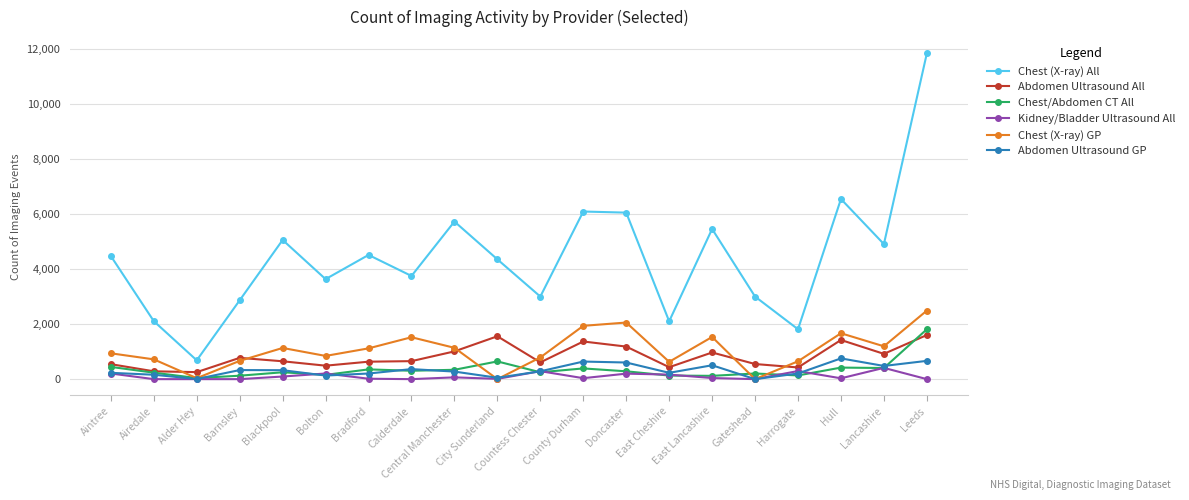

What is the total value across all series at Countess Chester?

5230